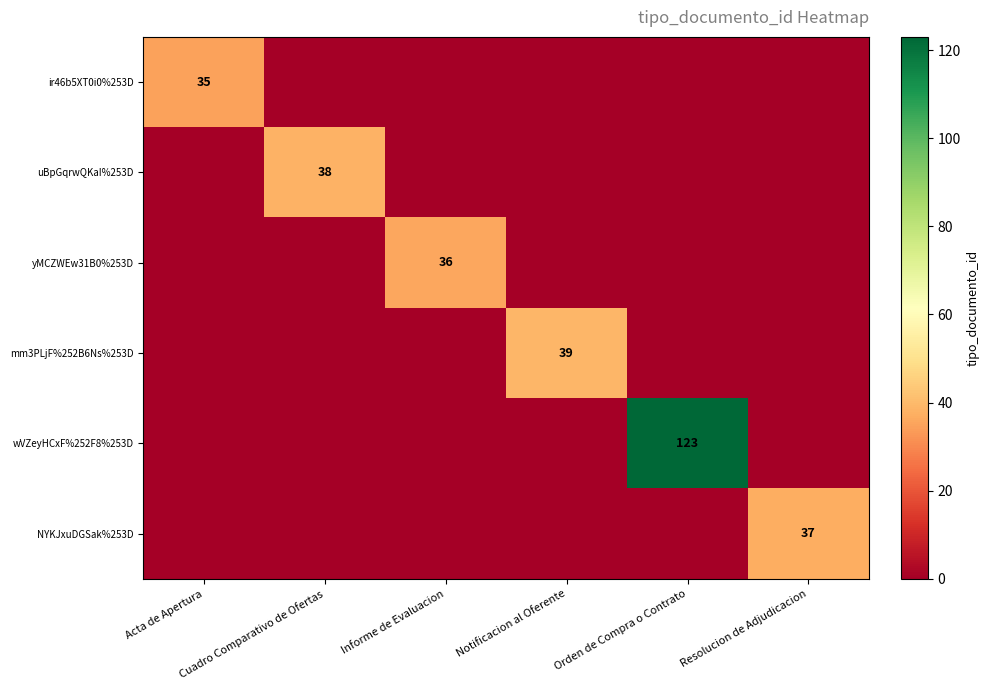

The mm3PLjF%252B6Ns%253D series shows 0 at Resolucion de Adjudicacion. True or false?

True